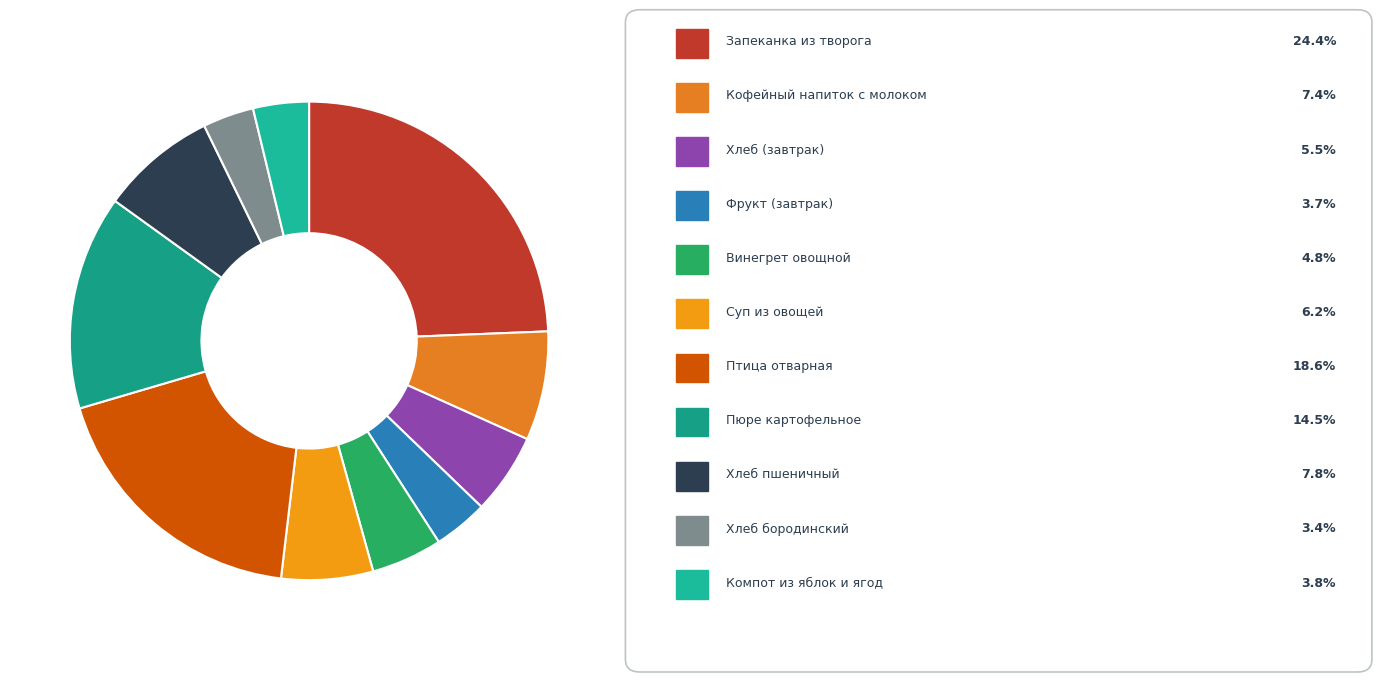

Does any single category account for the majority?

No